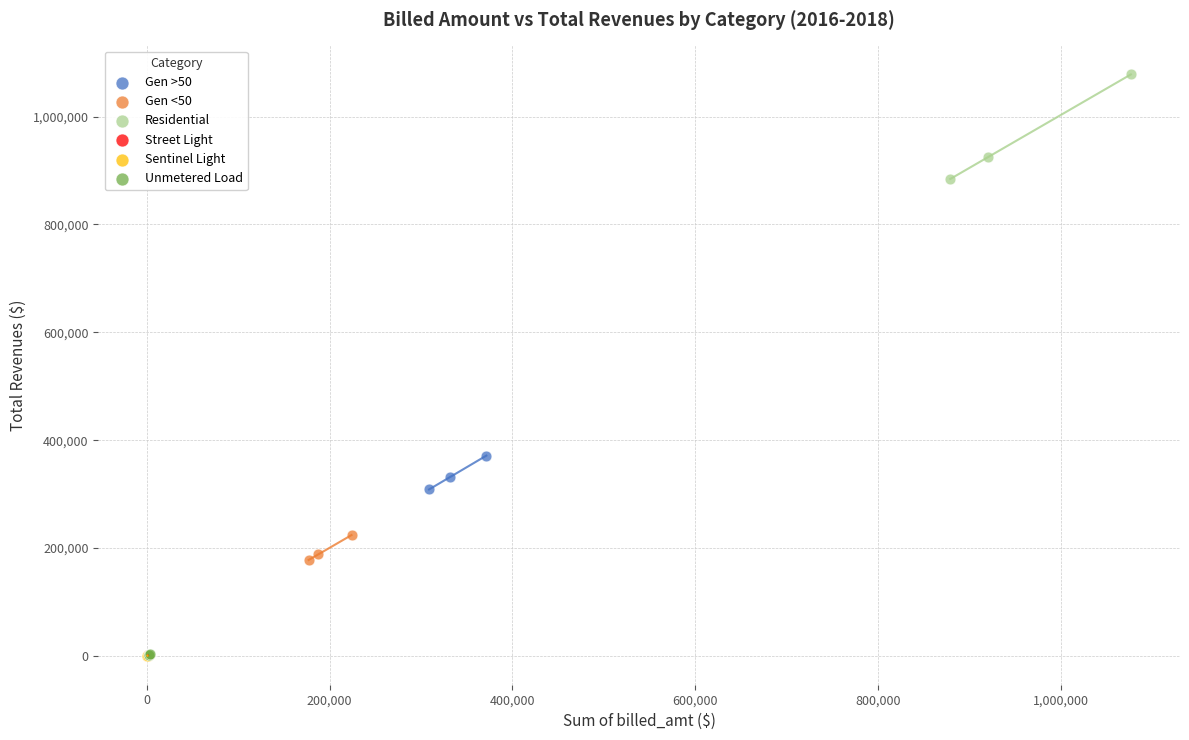

Which series contains the highest Y value?

Residential